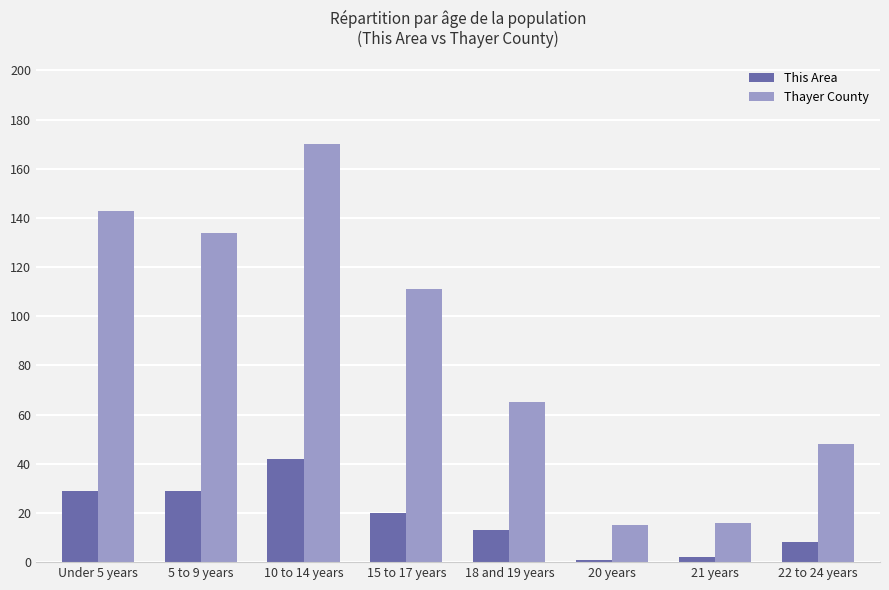

At which category is the sum across all series the highest?

10 to 14 years